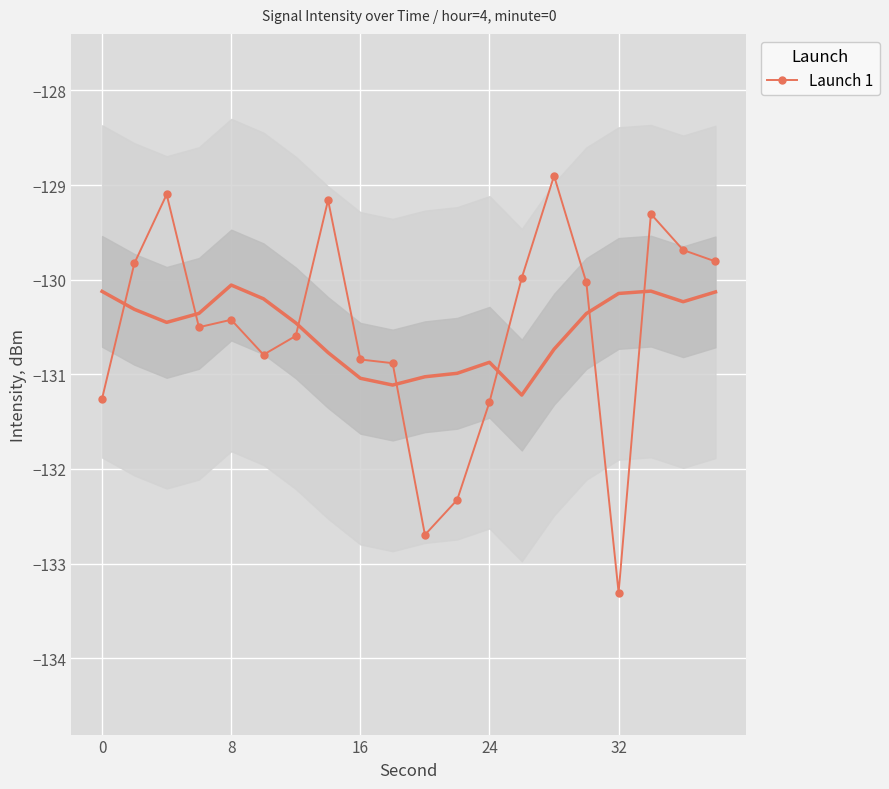

How many lines are shown in the chart?

1